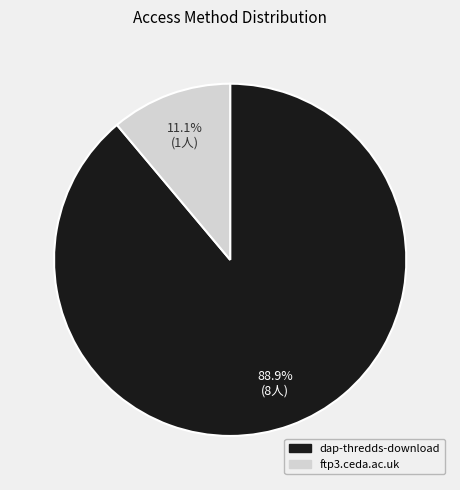

To the nearest percent, what is the average slice percentage?

50%